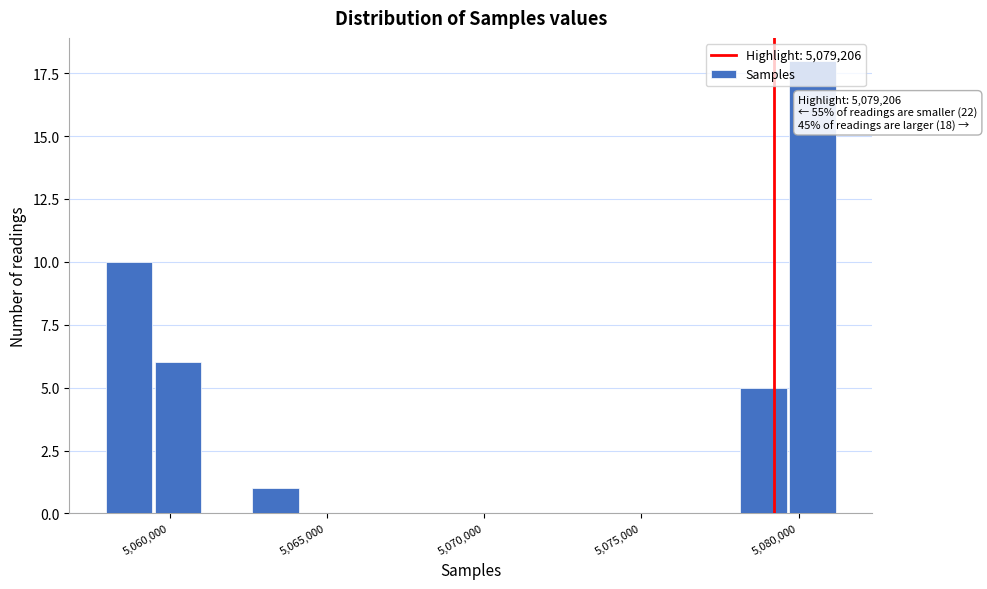

Read against the x-axis, roughly where is the centre of the tallest bar?

5080500